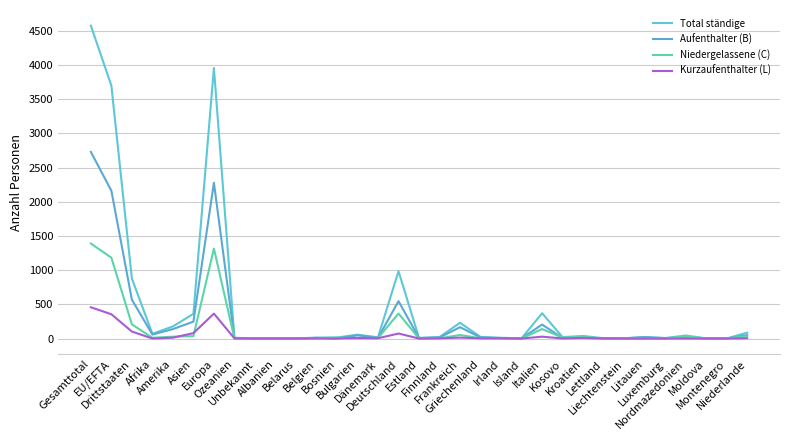

What is the label of the 24th point from the left?

Kosovo